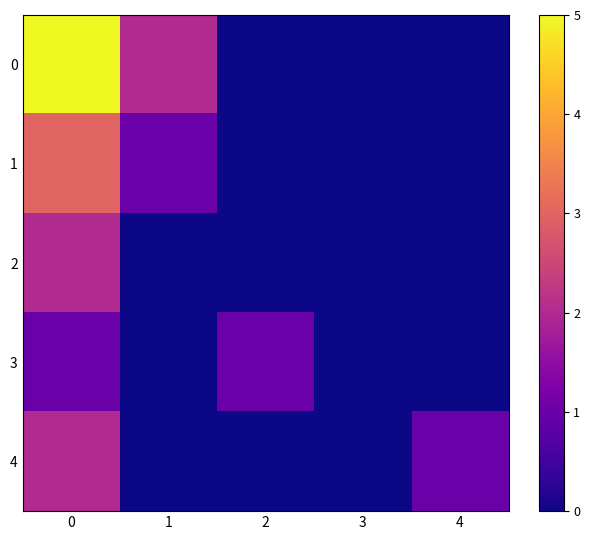

Reading right to left, transcribe all the data shown in this chart.

0: 4=0	3=0	2=0	1=2	0=5
1: 4=0	3=0	2=0	1=1	0=3
2: 4=0	3=0	2=0	1=0	0=2
3: 4=0	3=0	2=1	1=0	0=1
4: 4=1	3=0	2=0	1=0	0=2